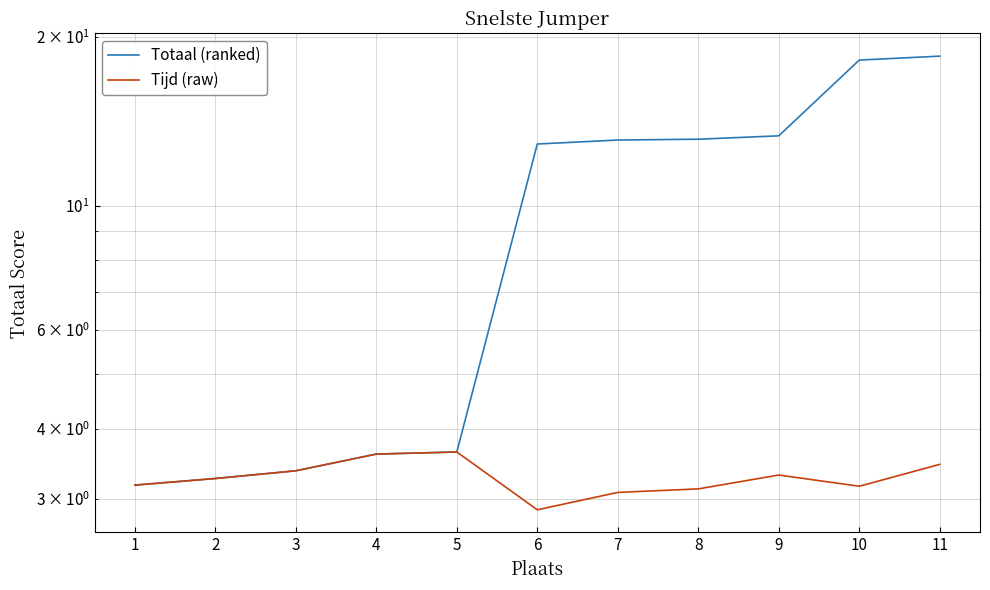

Reading right to left, extract all data points from this chart.

Totaal (ranked): 18.5	18.2	13.3	13.1	13.1	12.9	3.6	3.6	3.4	3.3	3.2
Tijd (raw): 3.5	3.2	3.3	3.1	3.1	2.9	3.6	3.6	3.4	3.3	3.2